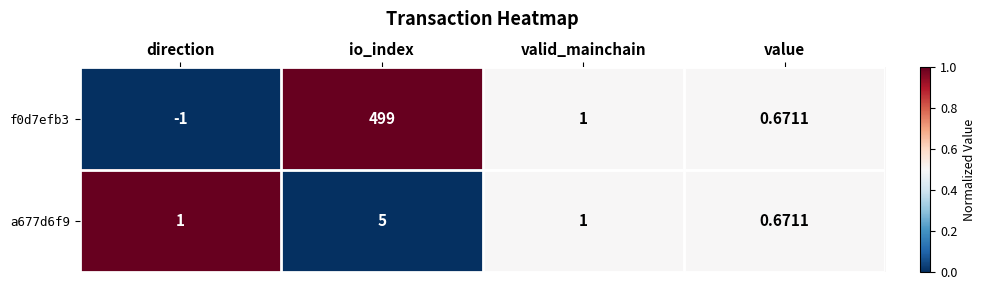

At which category is the sum across all series the highest?

io_index